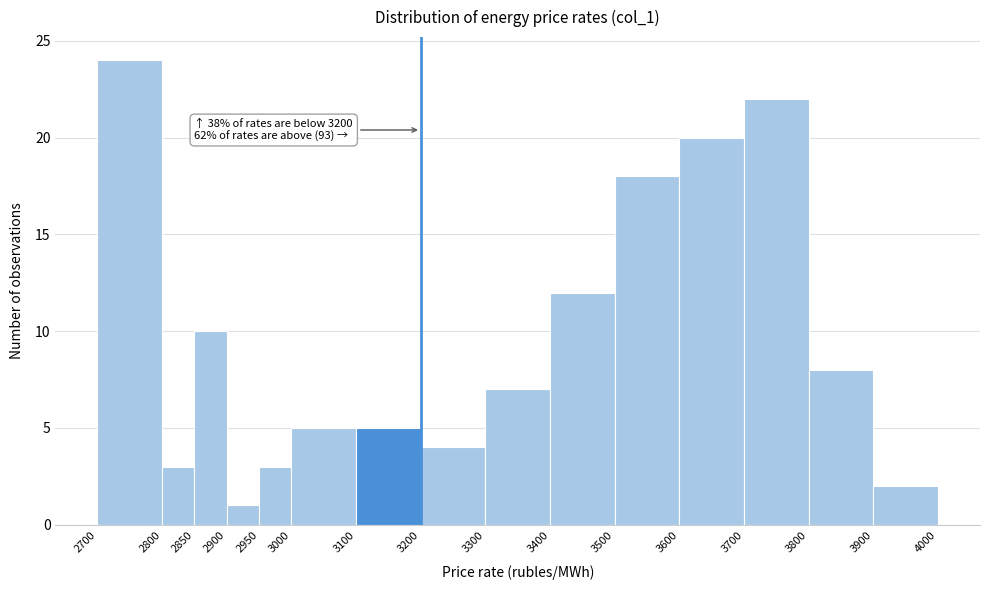

Which range on the x-axis has the tallest bar?

2700 to 2800